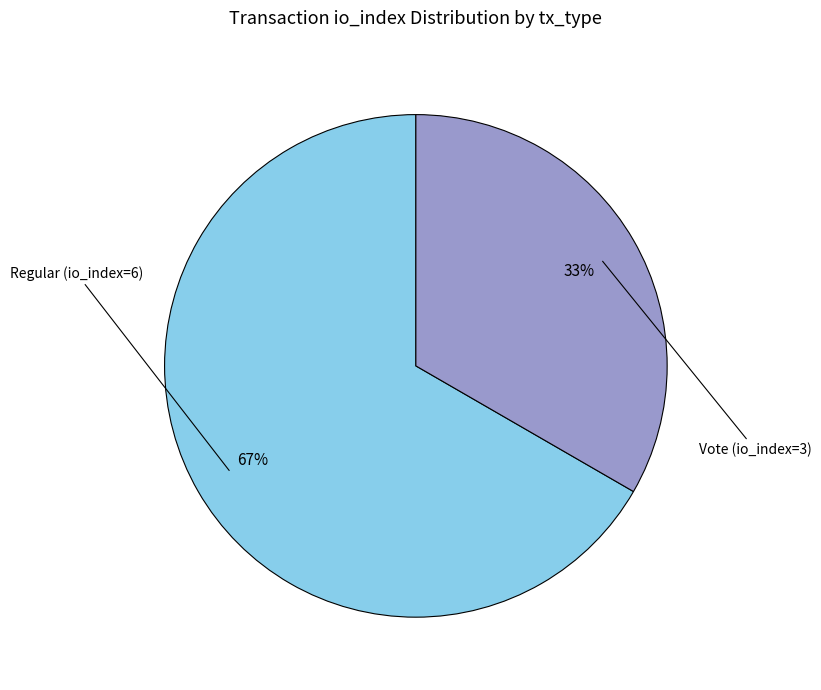

To the nearest percent, what is the average slice percentage?

50%